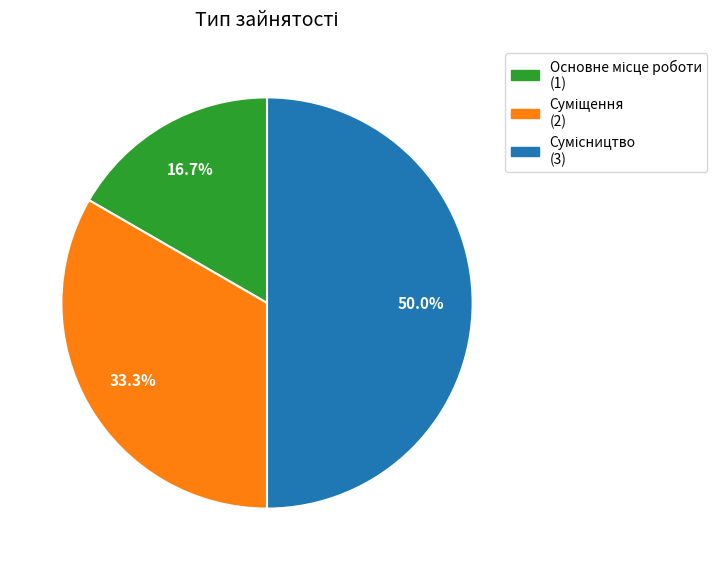

How many segments does this pie chart have?

3